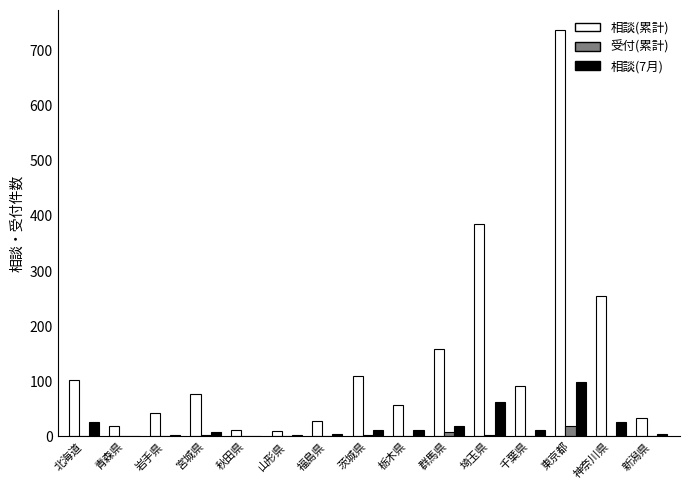

Which category has the highest value across all series?

東京都